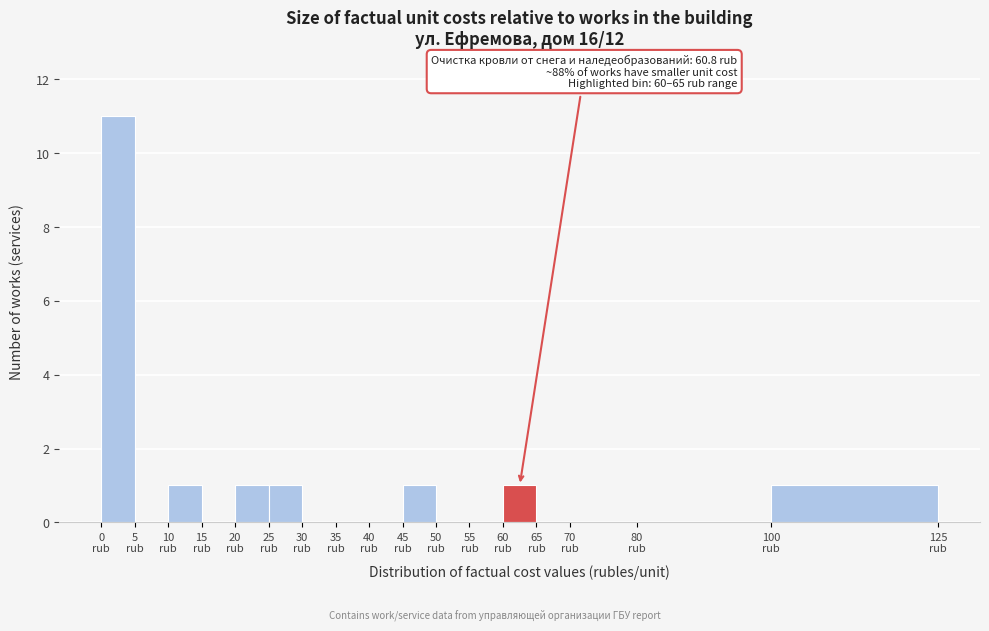

Which range on the x-axis has the tallest bar?

0 to 5